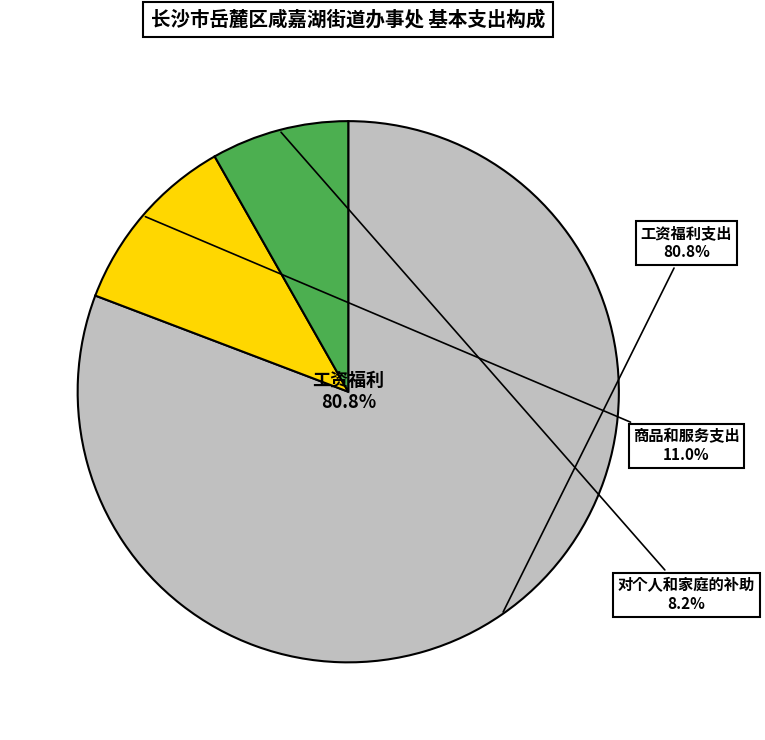

Rank the categories by value from highest to lowest.

工资福利支出, 商品和服务支出, 对个人和家庭的补助